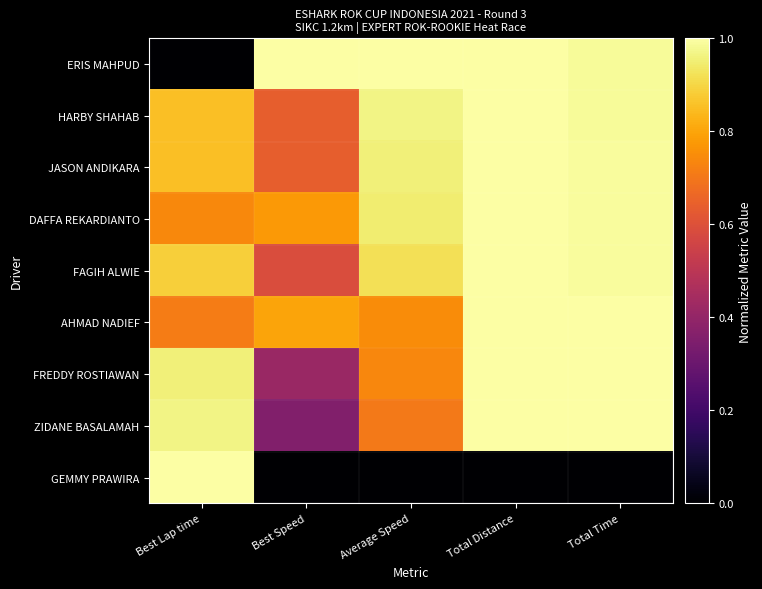

Reading left to right, list all the values displayed in this chart.

ERIS MAHPUD: Best Lap time=0.0	Best Speed=1.0	Average Speed=1.0	Total Distance=1.0	Total Time=1.0
HARBY SHAHAB: Best Lap time=0.9	Best Speed=0.6	Average Speed=1.0	Total Distance=1.0	Total Time=1.0
JASON ANDIKARA: Best Lap time=0.9	Best Speed=0.6	Average Speed=1.0	Total Distance=1.0	Total Time=1.0
DAFFA REKARDIANTO: Best Lap time=0.7	Best Speed=0.8	Average Speed=0.9	Total Distance=1.0	Total Time=1.0
FAGIH ALWIE: Best Lap time=0.9	Best Speed=0.6	Average Speed=0.9	Total Distance=1.0	Total Time=1.0
AHMAD NADIEF: Best Lap time=0.7	Best Speed=0.8	Average Speed=0.7	Total Distance=1.0	Total Time=1.0
FREDDY ROSTIAWAN: Best Lap time=1.0	Best Speed=0.4	Average Speed=0.7	Total Distance=1.0	Total Time=1.0
ZIDANE BASALAMAH: Best Lap time=1.0	Best Speed=0.4	Average Speed=0.7	Total Distance=1.0	Total Time=1.0
GEMMY PRAWIRA: Best Lap time=1.0	Best Speed=0.0	Average Speed=0.0	Total Distance=0.0	Total Time=0.0